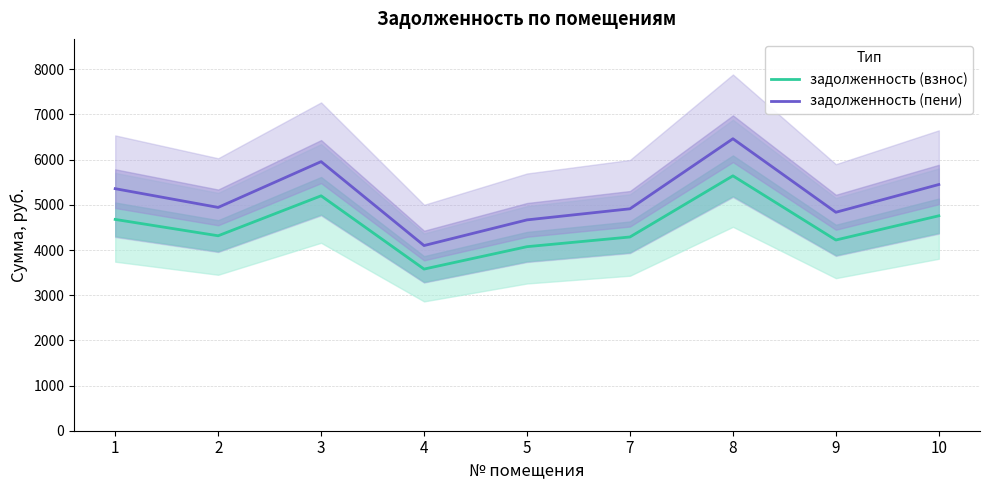

What value does the задолженность (пени) series have at 2?

4943.0